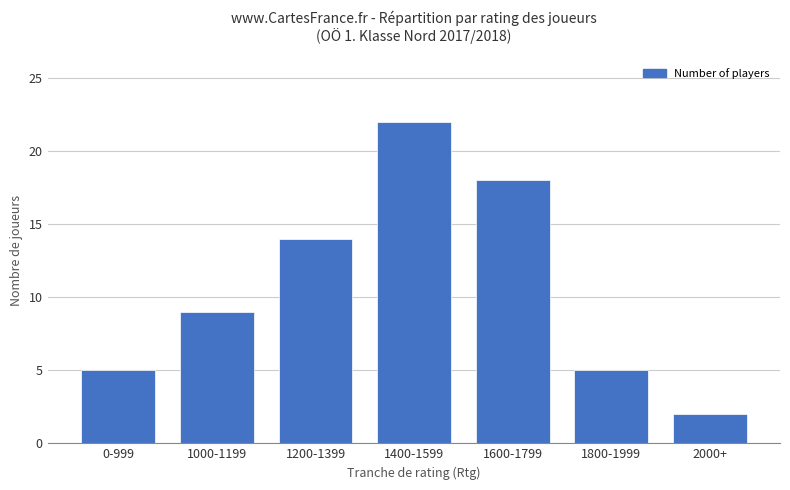

Between 1000-1199 and 1400-1599, which is larger?

1400-1599